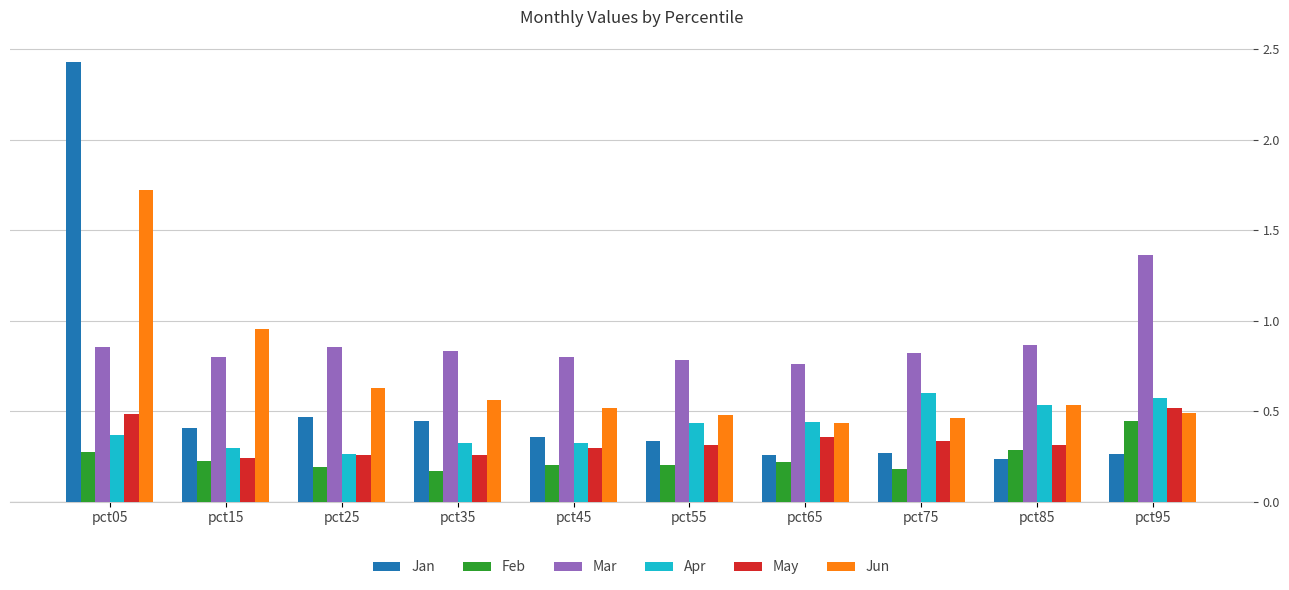

What is the sum of all Jun values?

6.8